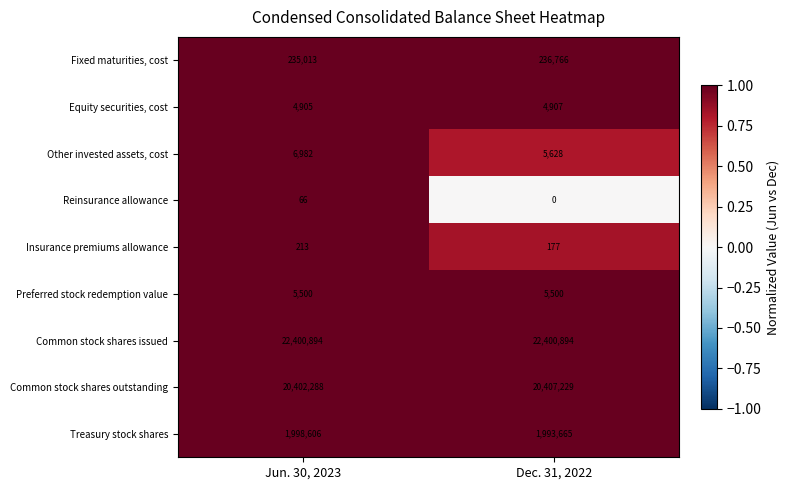

Reading left to right, extract all data points from this chart.

Fixed maturities, cost: Jun. 30, 2023=235013	Dec. 31, 2022=236766
Equity securities, cost: Jun. 30, 2023=4905	Dec. 31, 2022=4907
Other invested assets, cost: Jun. 30, 2023=6982	Dec. 31, 2022=5628
Reinsurance allowance: Jun. 30, 2023=66	Dec. 31, 2022=0
Insurance premiums allowance: Jun. 30, 2023=213	Dec. 31, 2022=177
Preferred stock redemption value: Jun. 30, 2023=5500	Dec. 31, 2022=5500
Common stock shares issued: Jun. 30, 2023=22400894	Dec. 31, 2022=22400894
Common stock shares outstanding: Jun. 30, 2023=20402288	Dec. 31, 2022=20407229
Treasury stock shares: Jun. 30, 2023=1998606	Dec. 31, 2022=1993665